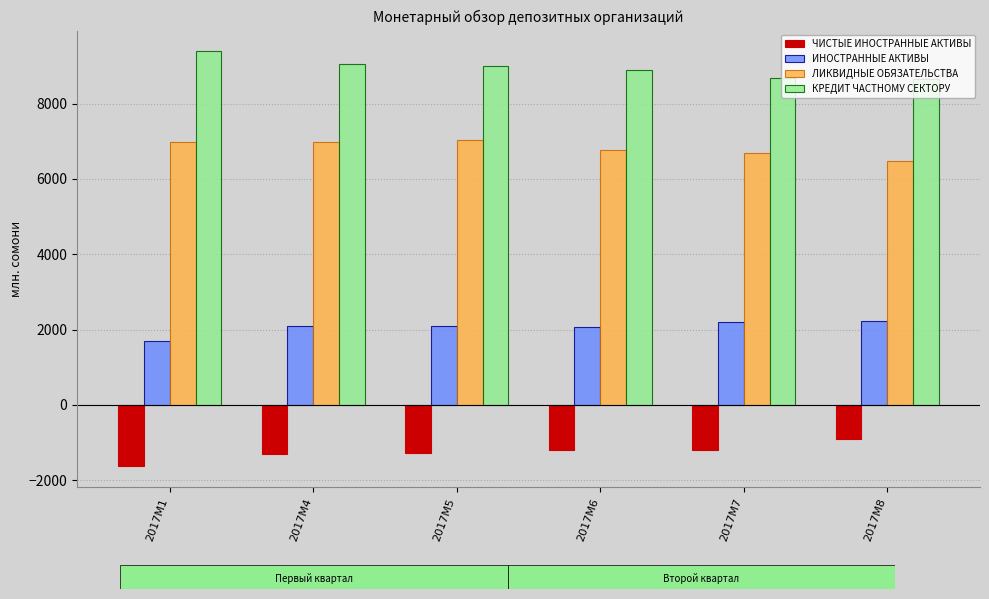

What is the difference between the second highest and second lowest values in the ЛИКВИДНЫЕ ОБЯЗАТЕЛЬСТВА series?

301.0